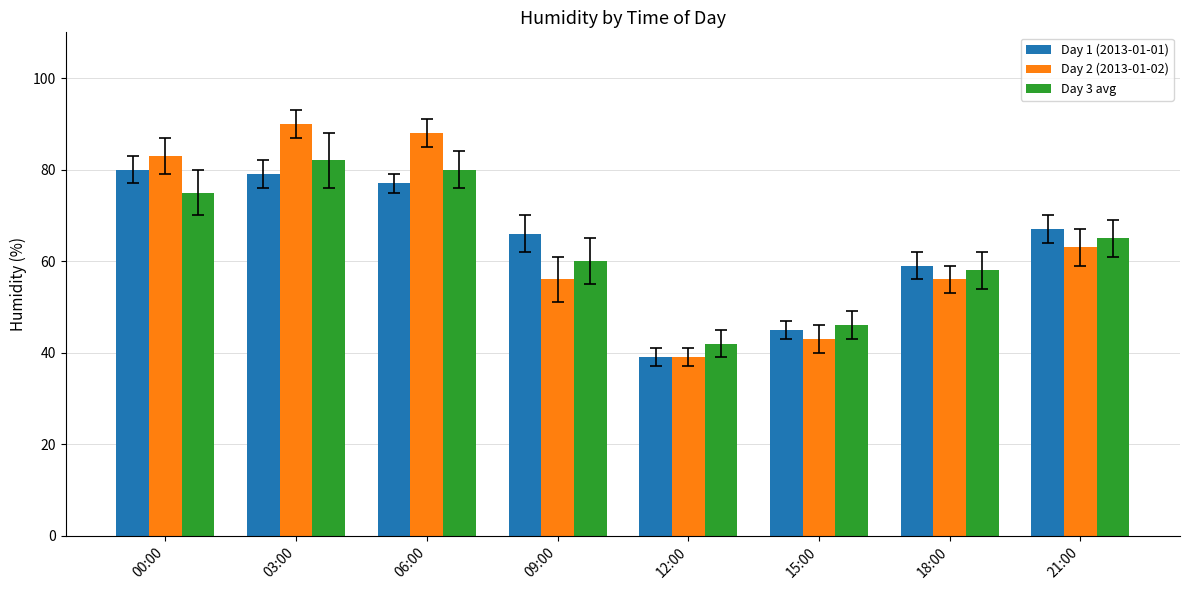

Which category has the lowest value across all series?

12:00